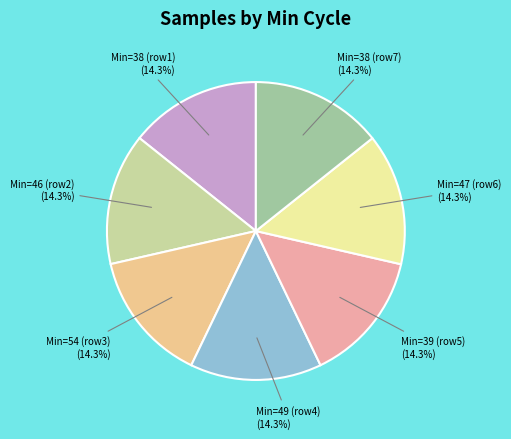

How much of the chart is everything except Min=54 (row3)?

85.7%